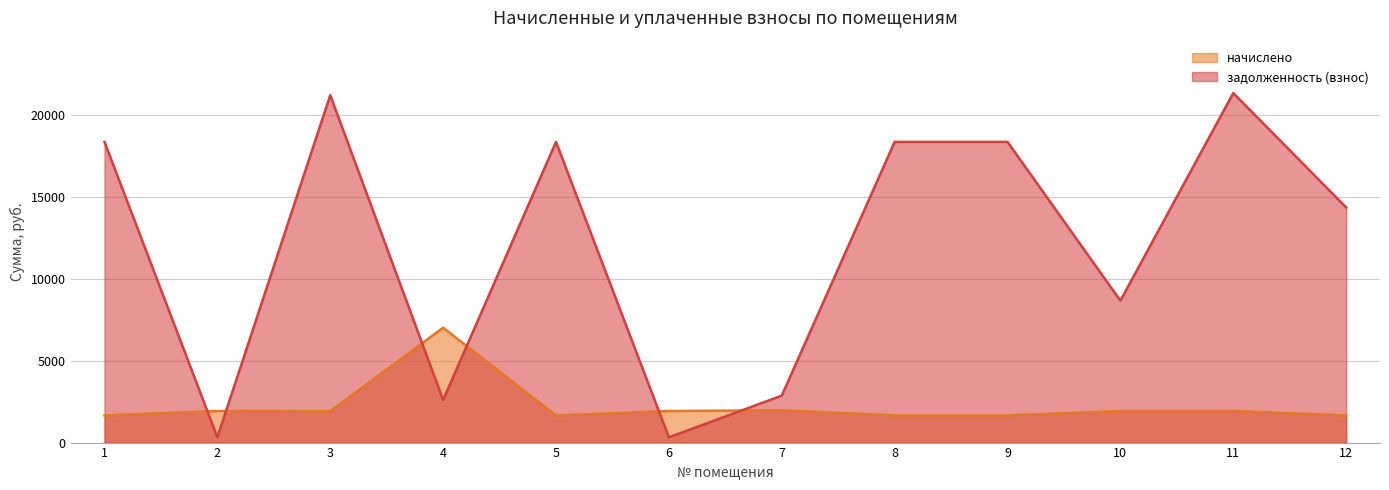

What are all the series names shown in the legend?

начислено, задолженность (взнос)